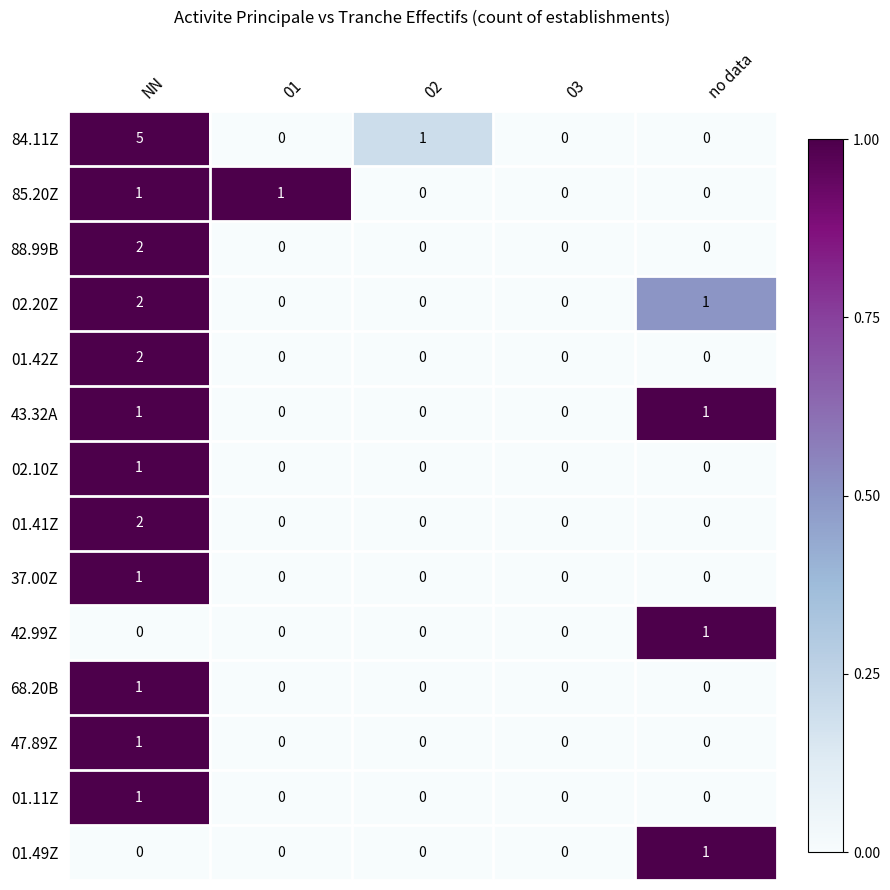

Count the number of categories in the chart.

5